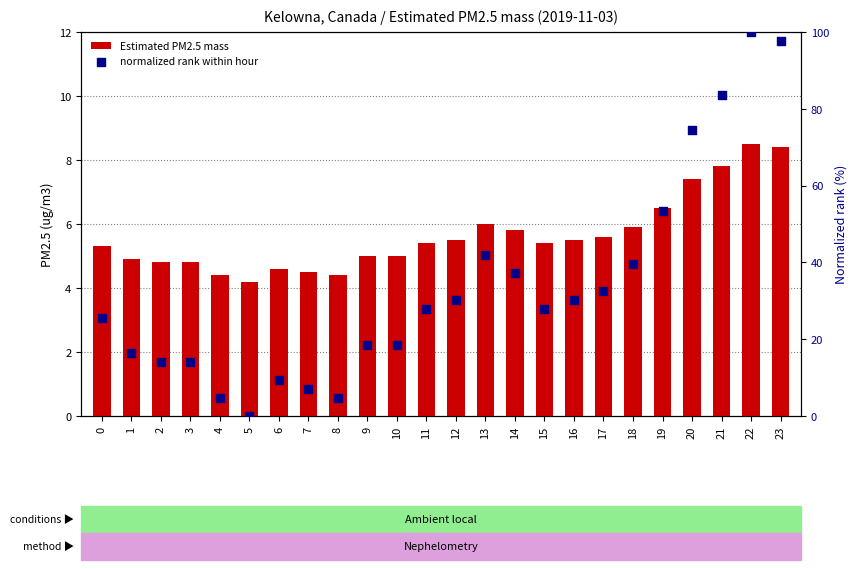

Which series reaches the maximum Y coordinate?

normalized rank within hour